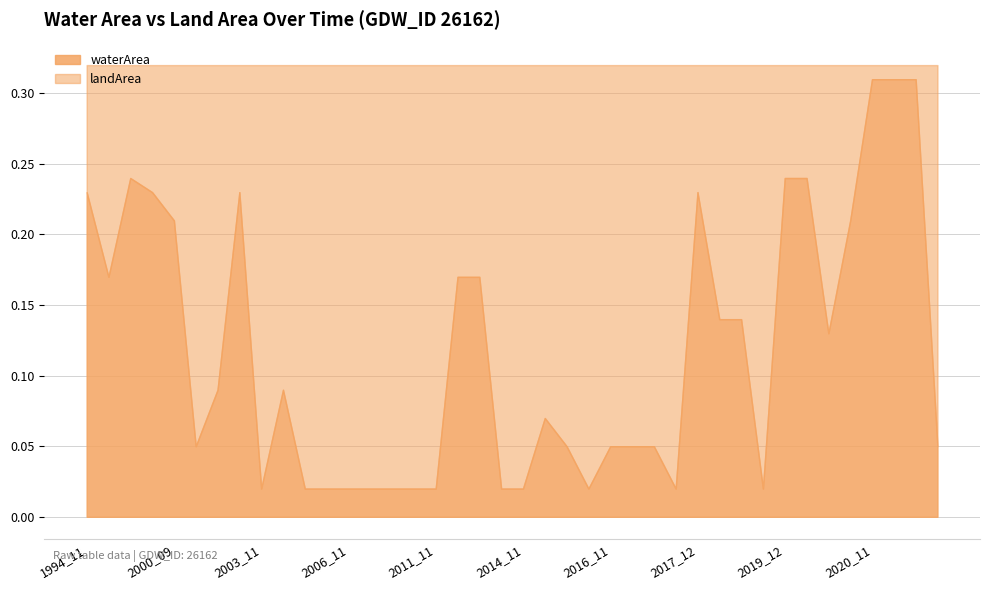

List the series in order of their overall mean, lowest first.

waterArea, landArea